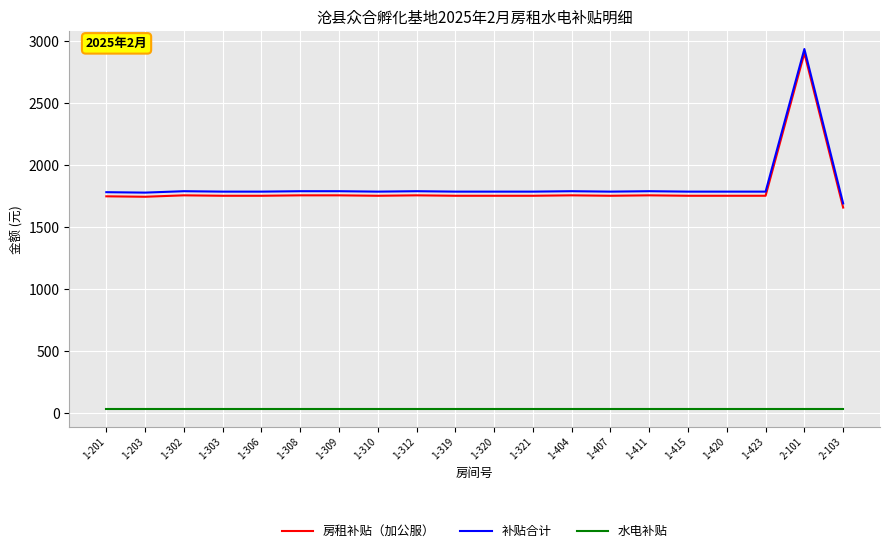

How many lines are shown in the chart?

3